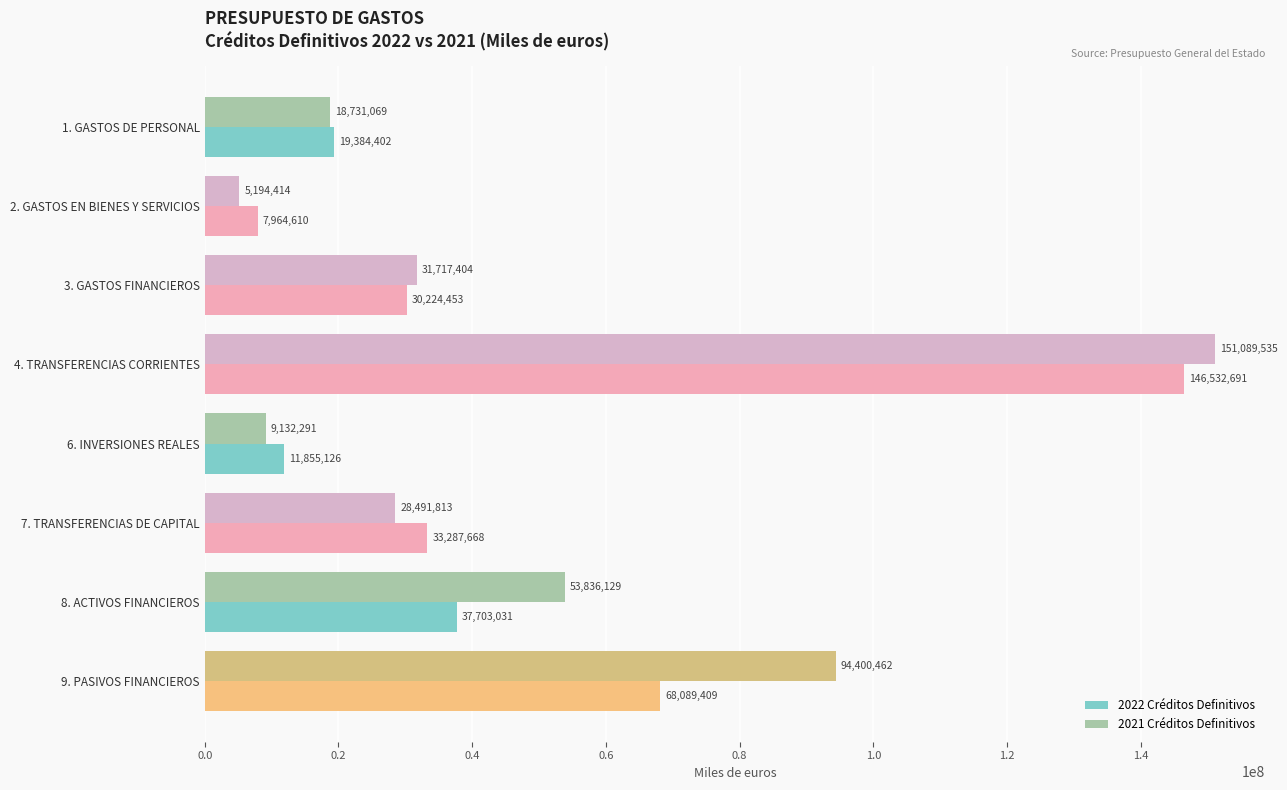

What is the sum of all 2022 Créditos Definitivos values?

355041390